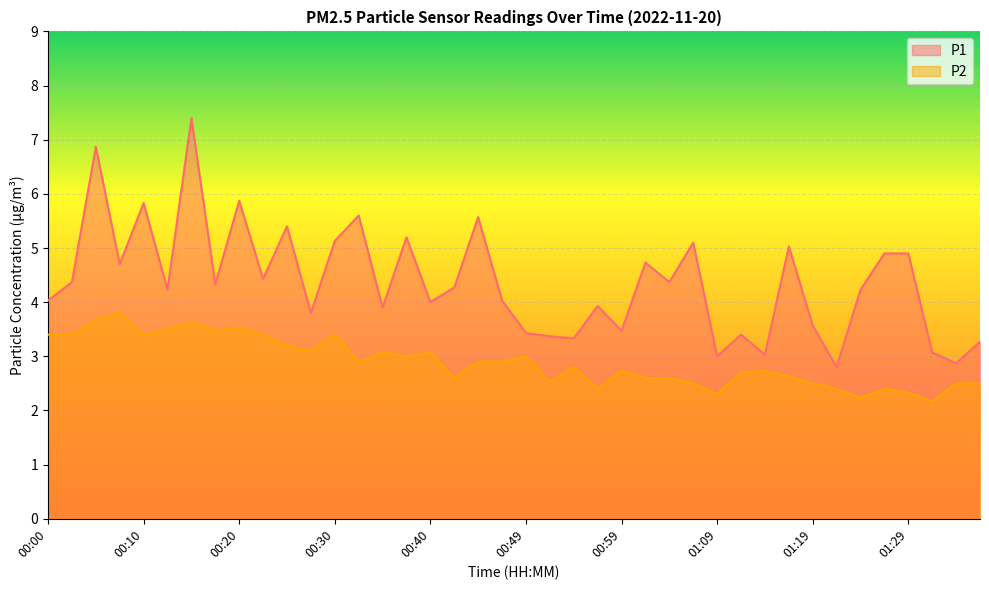

What are all the series names shown in the legend?

P1, P2